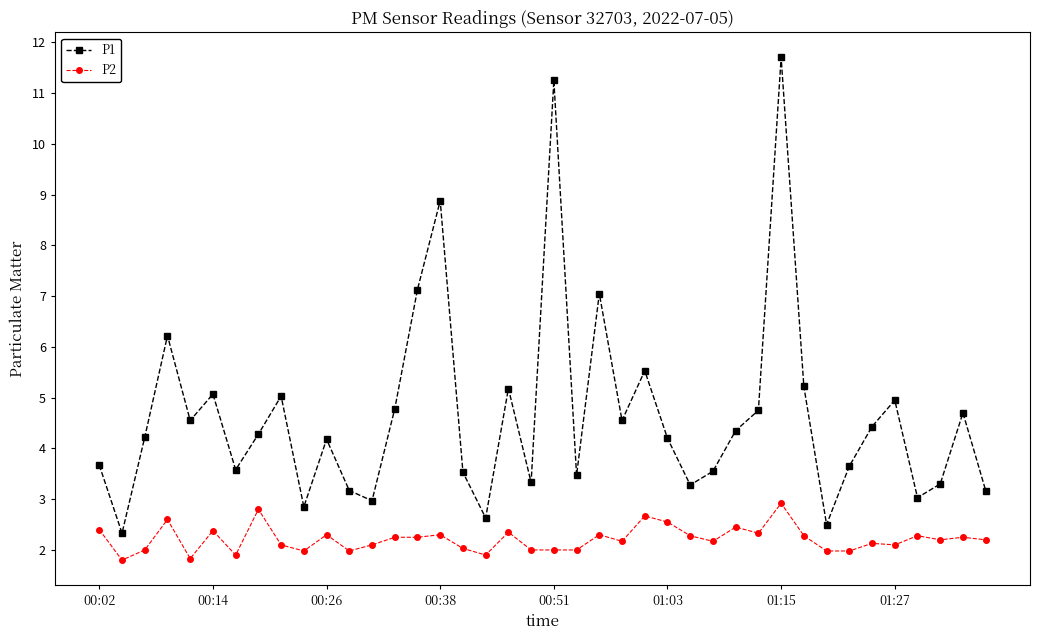

True or false: P1 and P2 cross at least once.

False